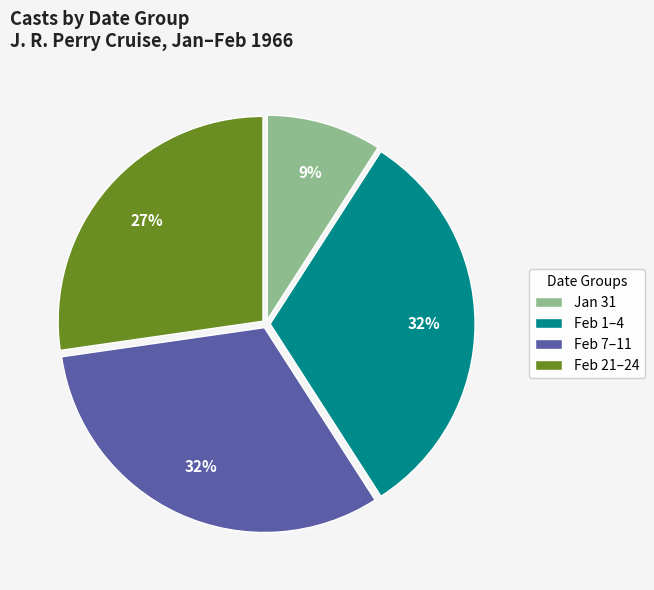

How many slices are in this pie chart?

4